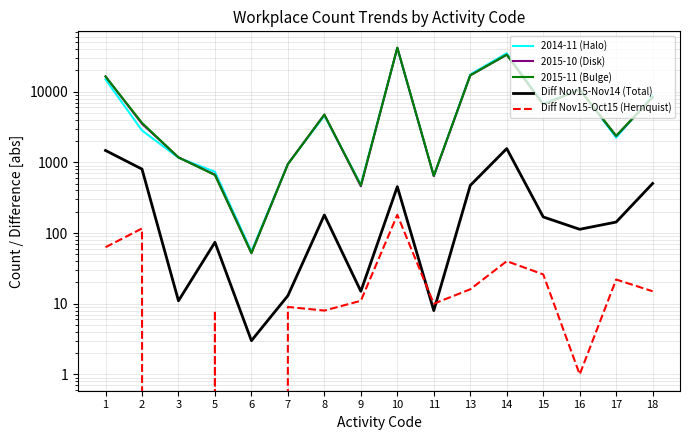

What is the lowest value of the 2015-11 (Bulge) series?

52